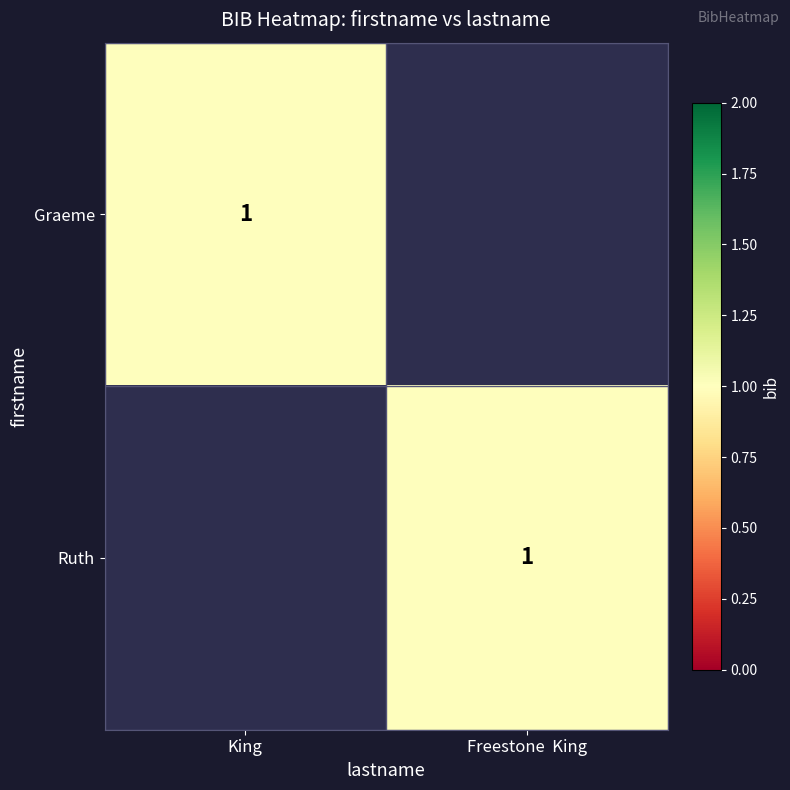

What is the greatest value displayed?

1